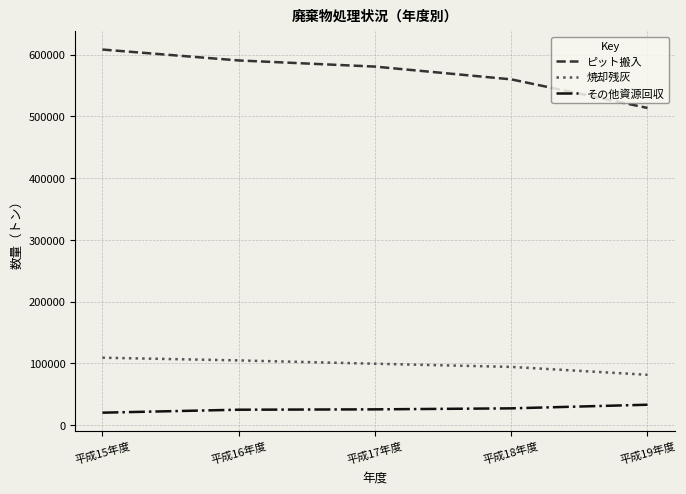

Which series has the widest spread of values?

ピット搬入